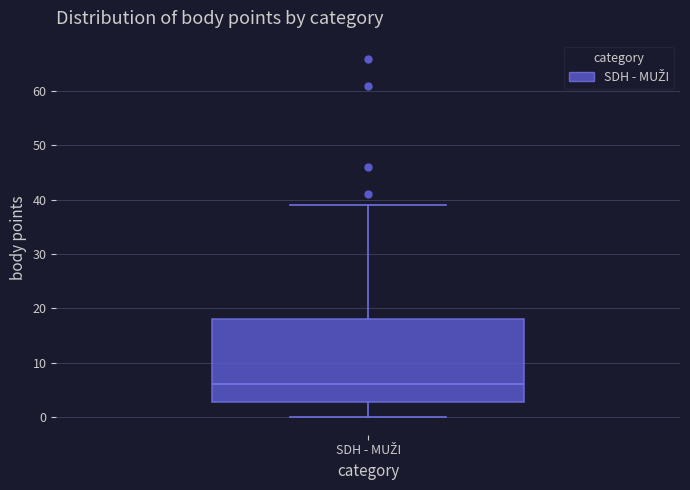

Where is the upper edge of the box for SDH - MUŽI on the y-axis? The values are not printed on the chart, so give them approximately, as read against the axis.

18